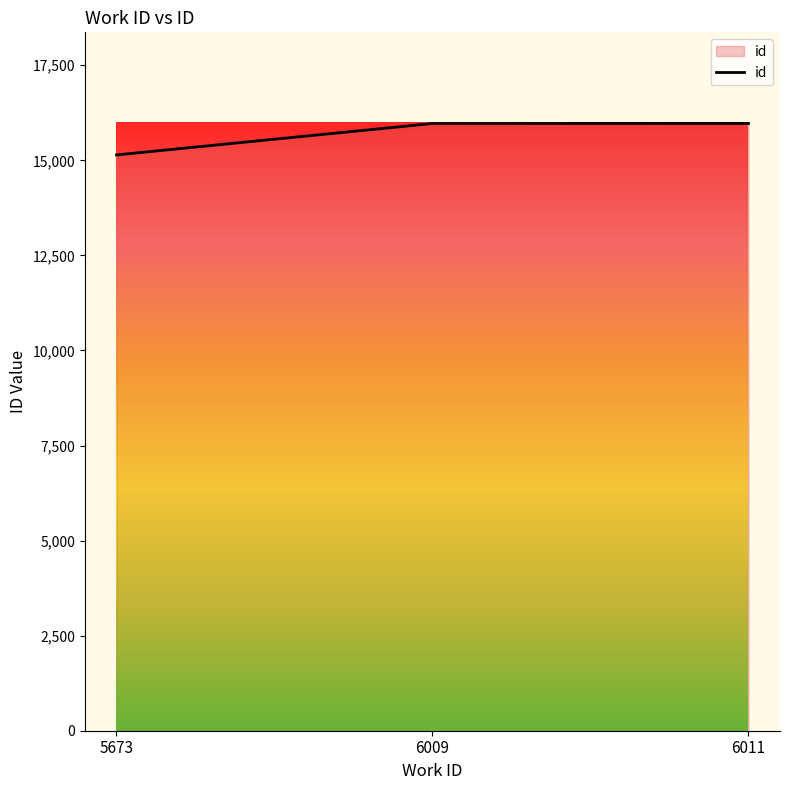

Which category has the lowest value across all series?

5673